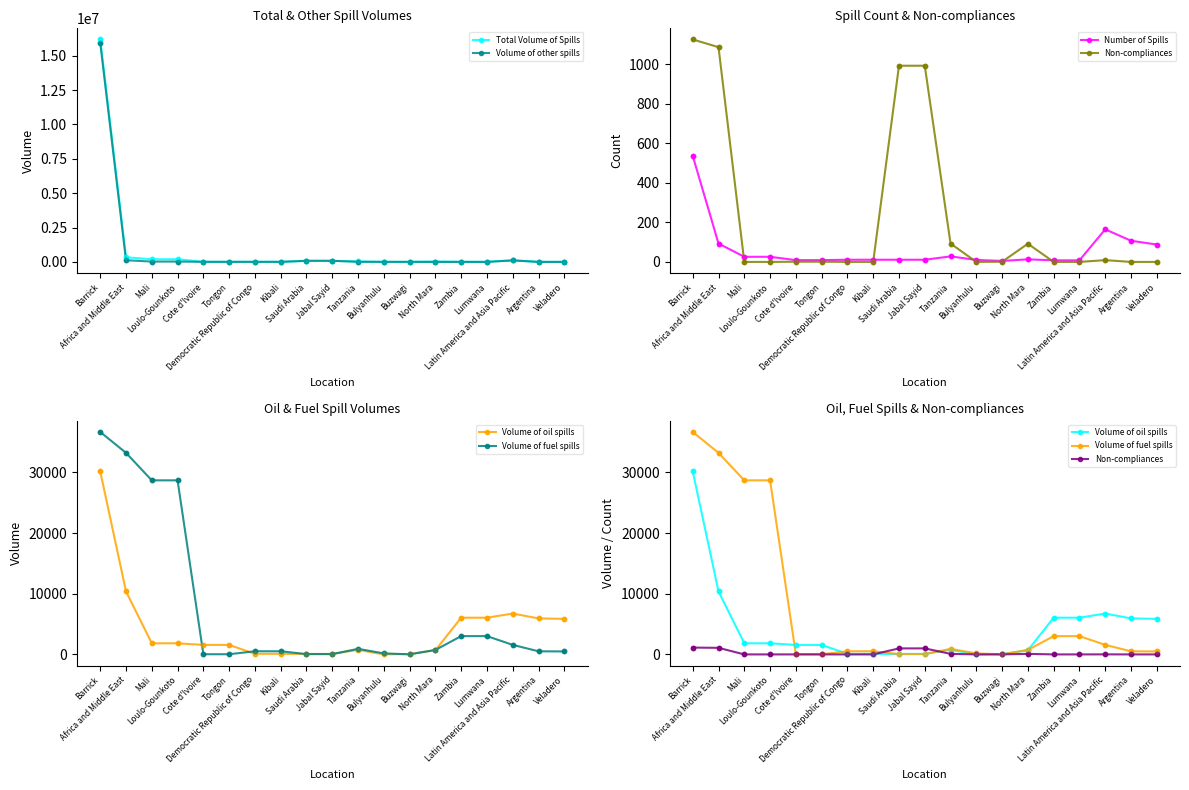

At which category is the sum across all series the highest?

Barrick